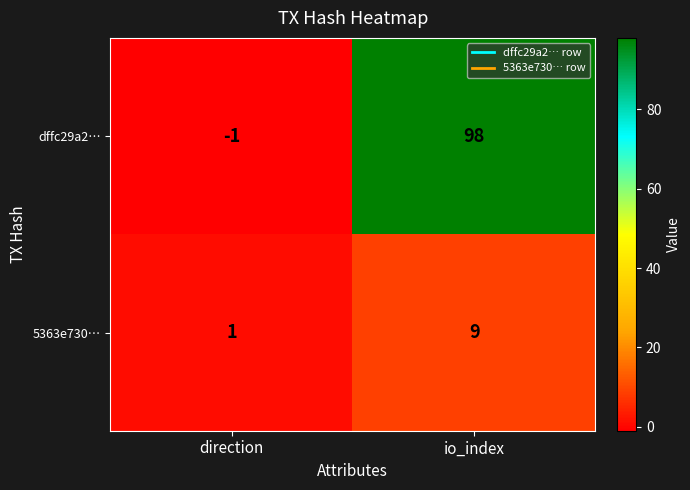

What is the total value across all series at io_index?

107